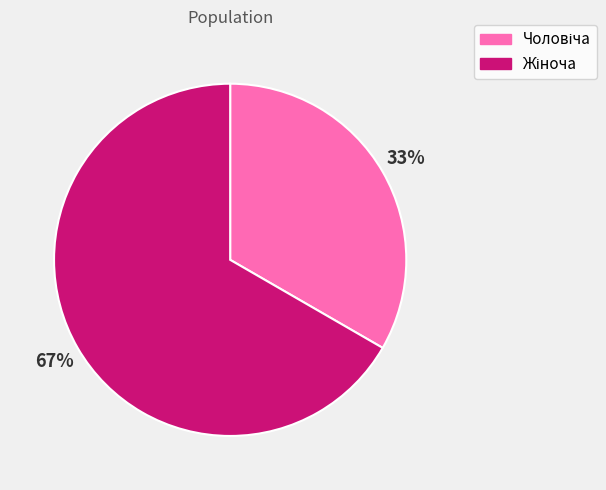

Is there a majority slice in this chart?

Yes